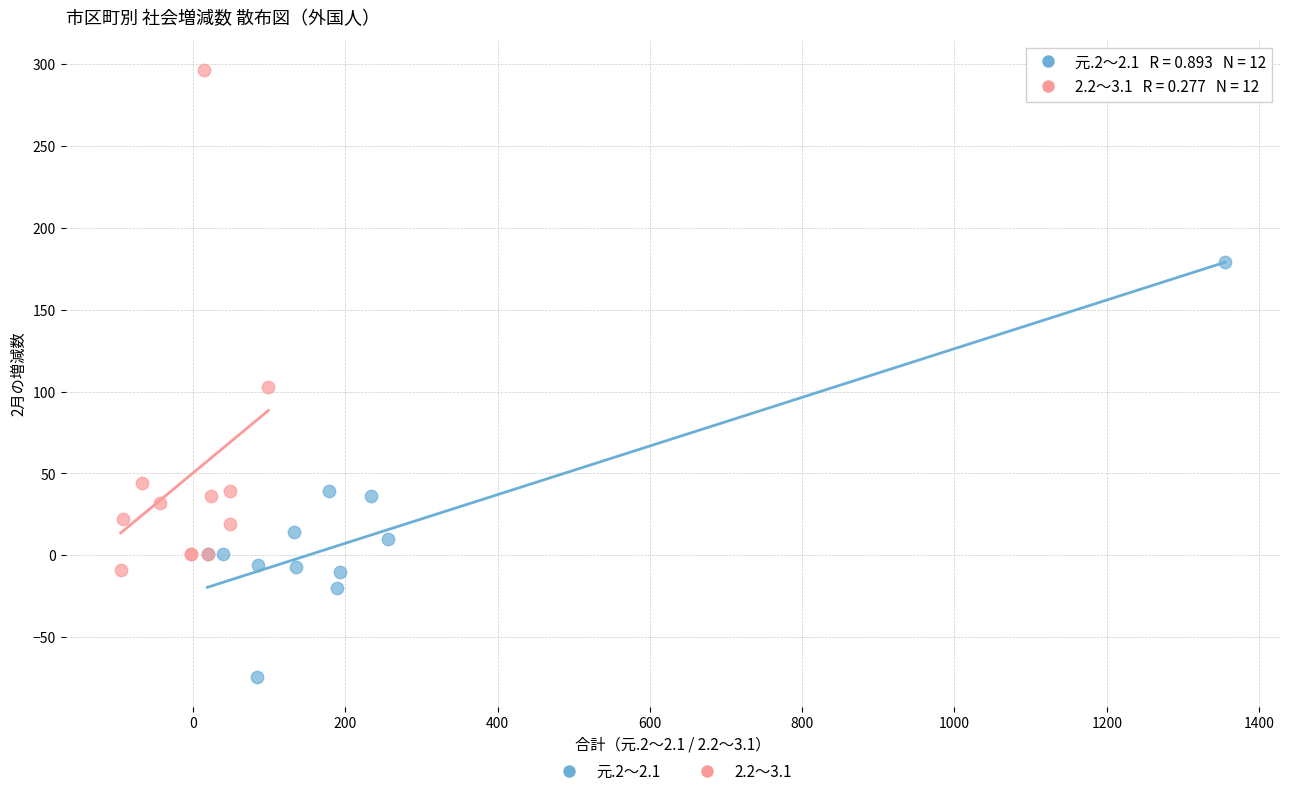

Which series reaches the maximum Y coordinate?

2.2～3.1